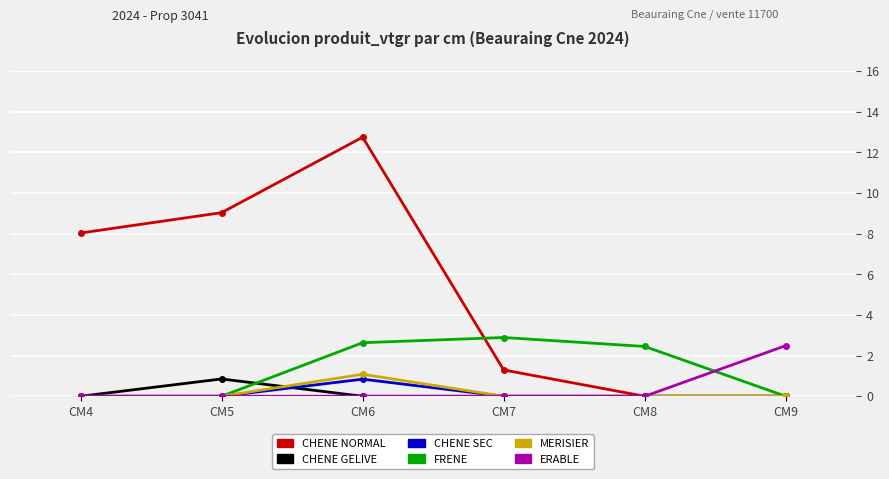

What is the total value across all series at CM5?

9.9